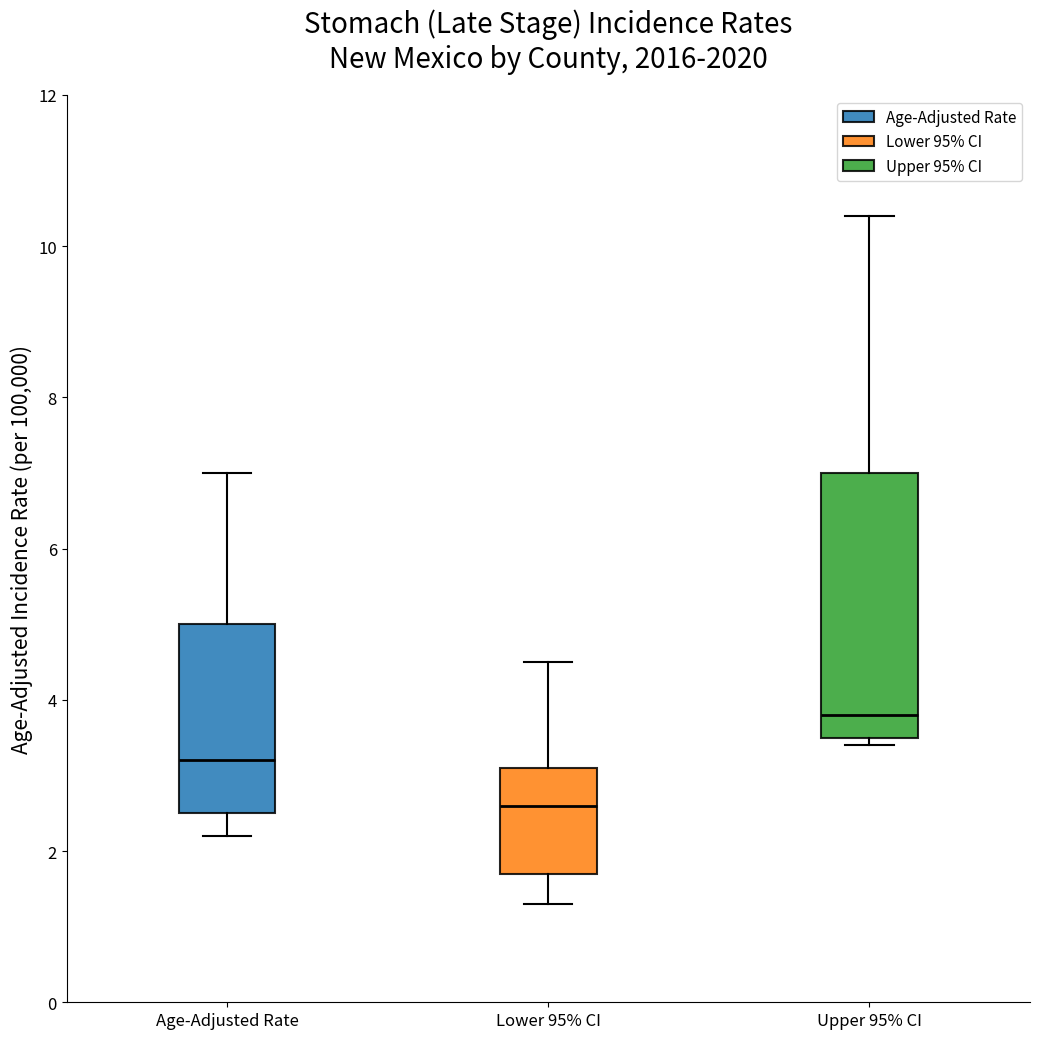

Reading left to right, transcribe this box plot: for each box, give where its median line is, the range the box spans, and where its two whiskers end, as read against the y-axis. The values are not printed on the chart, so give them approximately, as read against the axis.

Age-Adjusted Rate: median 3.2, box 2.6 to 5.0, whiskers 2.2 to 7.0
Lower 95% CI: median 2.6, box 1.8 to 3.2, whiskers 1.4 to 4.6
Upper 95% CI: median 3.8, box 3.6 to 7.0, whiskers 3.4 to 10.4